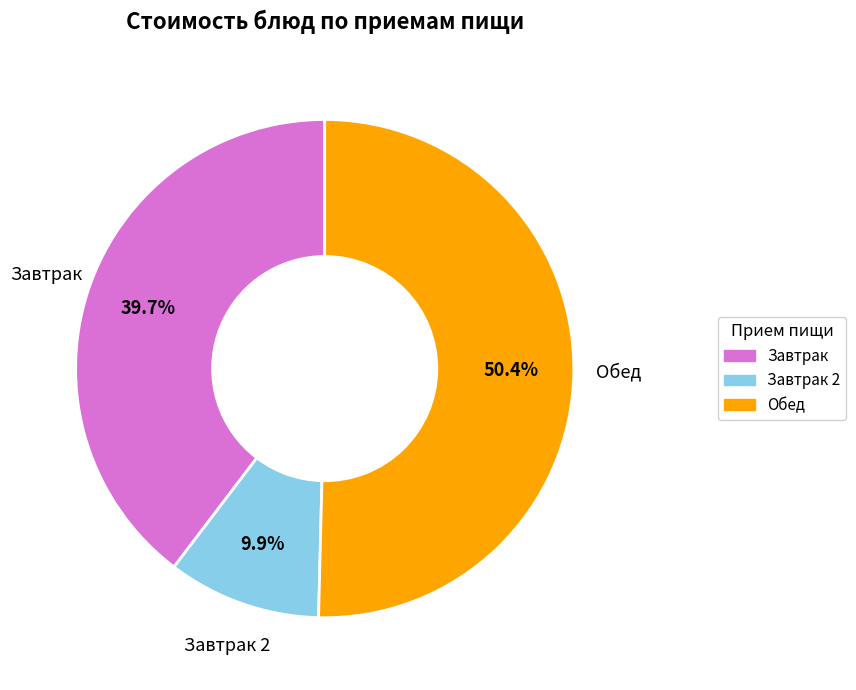

Is there a majority slice in this chart?

Yes